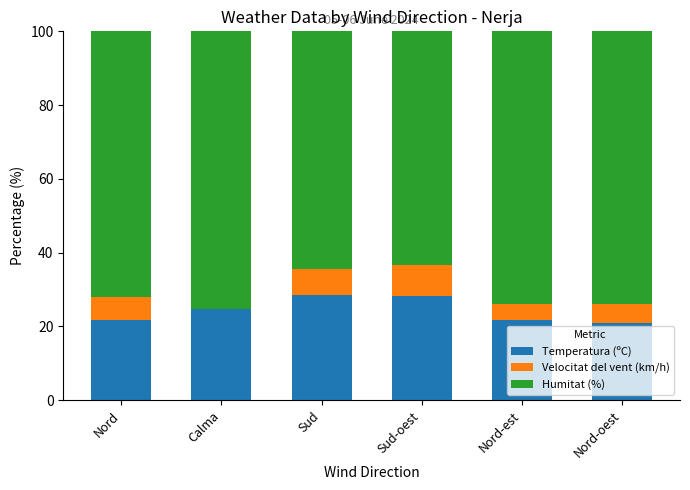

The Temperatura (ºC) series shows 21.7 at Nord. True or false?

True